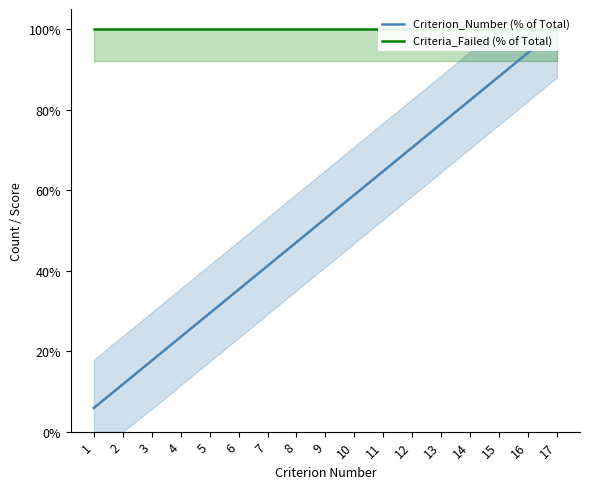

At 13, list the series in order from smallest to largest.

Criterion_Number (% of Total), Criteria_Failed (% of Total)